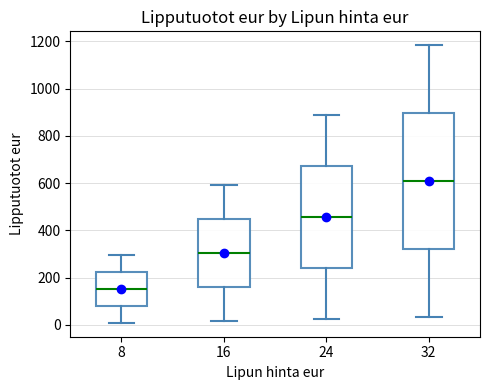

Reading left to right, transcribe this box plot: for each box, give where its median line is, the range the box spans, and where its two whiskers end, as read against the y-axis. The values are not printed on the chart, so give them approximately, as read against the axis.

8: median 160, box 80 to 220, whiskers 0 to 300
16: median 300, box 160 to 440, whiskers 20 to 600
24: median 460, box 240 to 680, whiskers 20 to 880
32: median 600, box 320 to 900, whiskers 40 to 1180